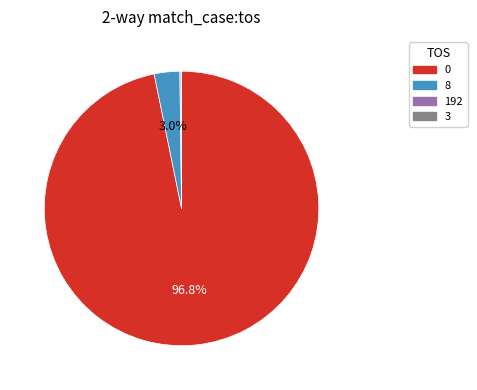

Does 0 account for over 50% of the chart?

Yes